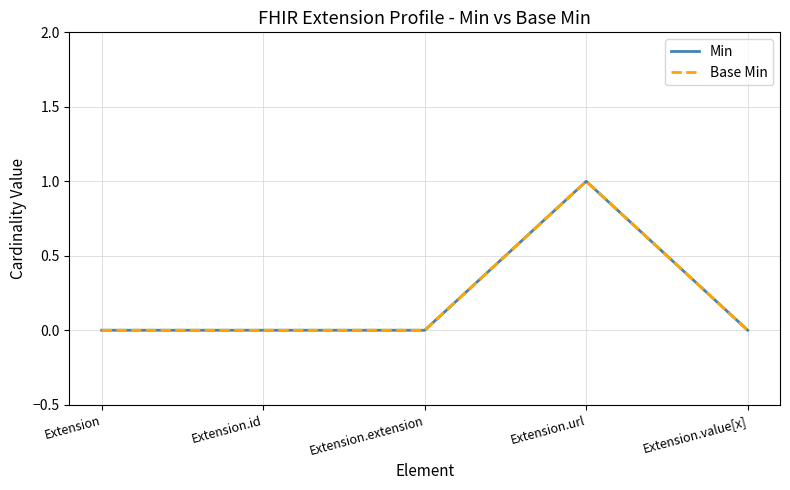

True or false: Base Min and Min intersect in this chart.

False